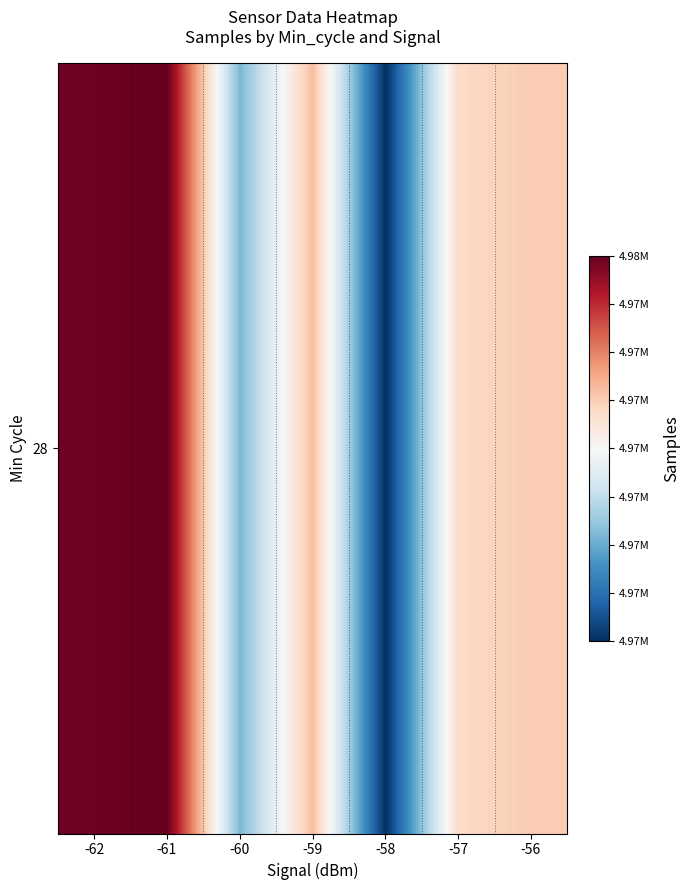

What is the ratio of the value at -56 to the value at -60?

1.0